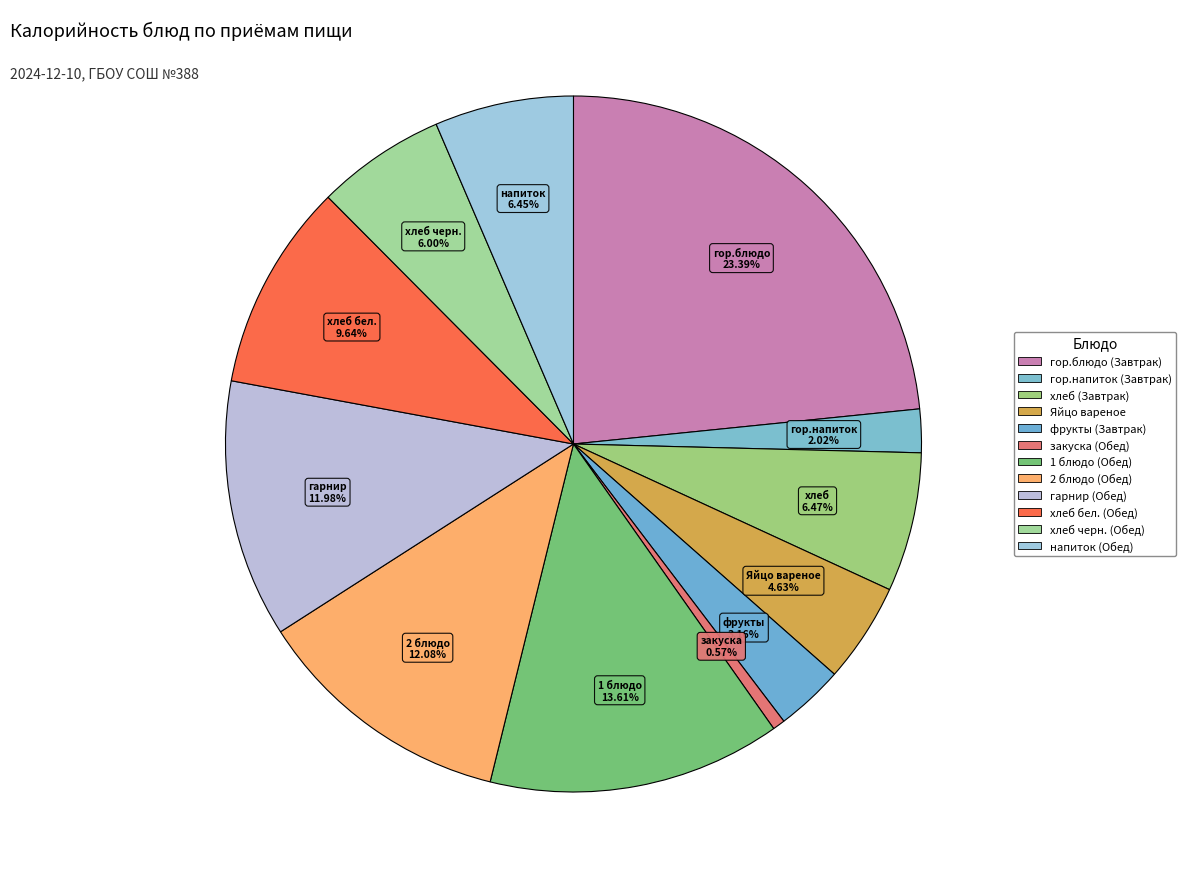

How many segments does this pie chart have?

12